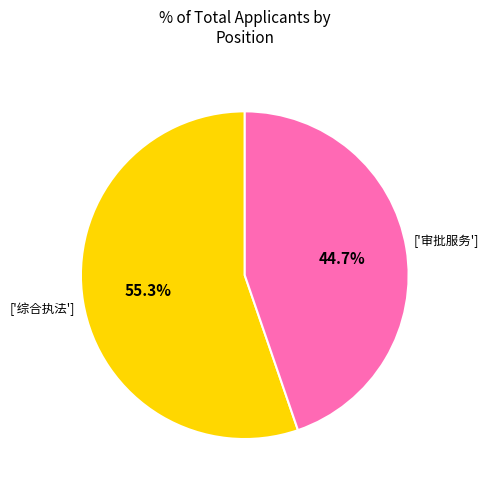

Is there a majority slice in this chart?

Yes